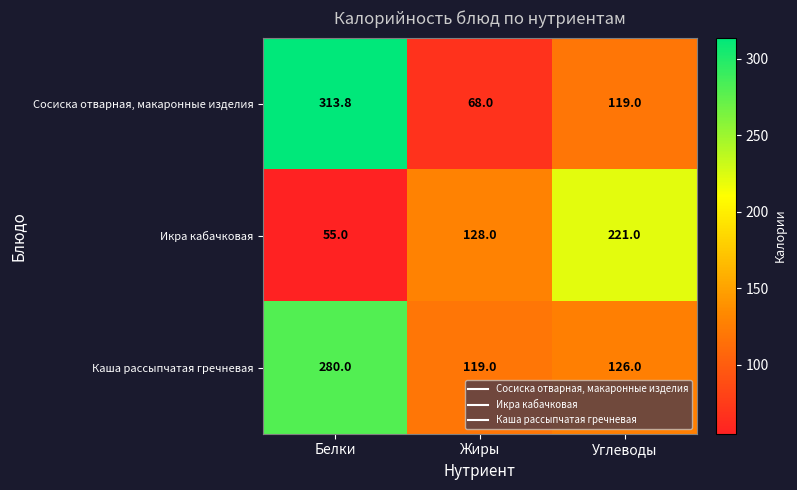

What is the difference between the maximum and second lowest values in the Икра кабачковая series?

93.0